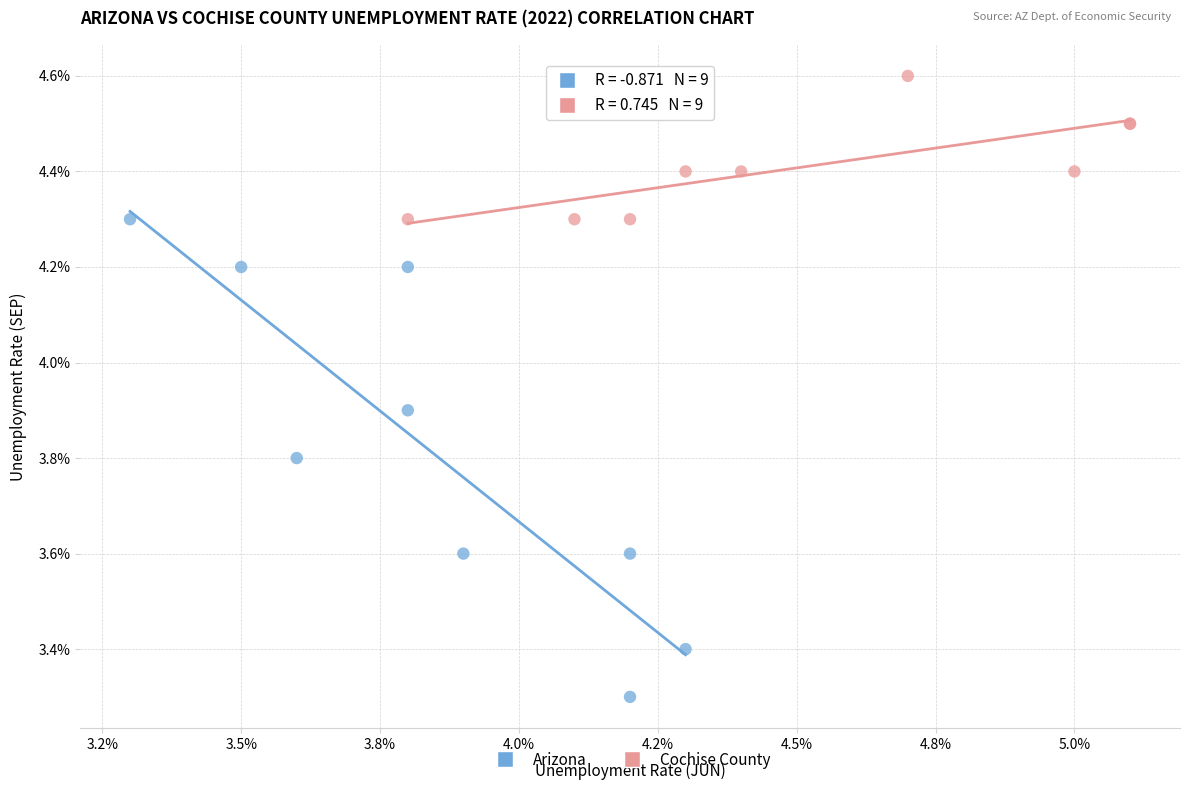

Which series contains the highest Y value?

Cochise County